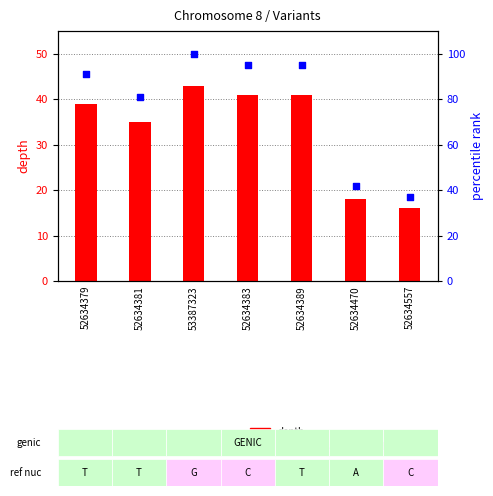

Which series has the widest spread of Y values?

percentile rank within the sample